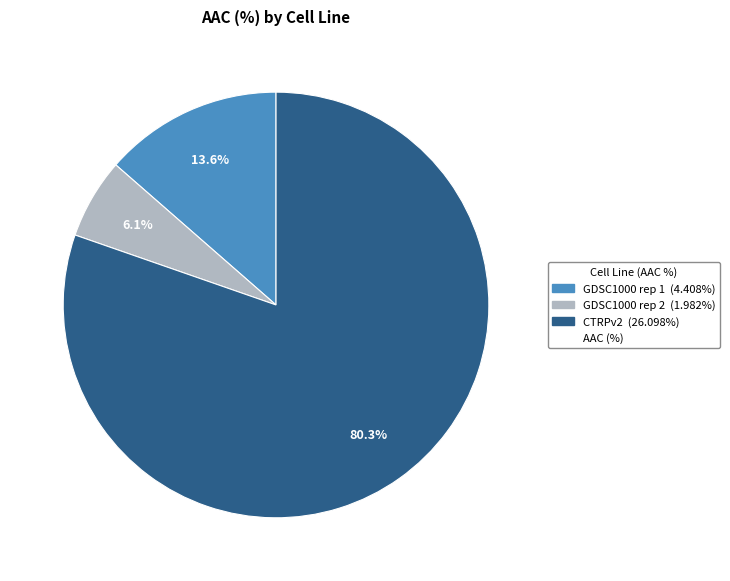

Is there a majority slice in this chart?

Yes